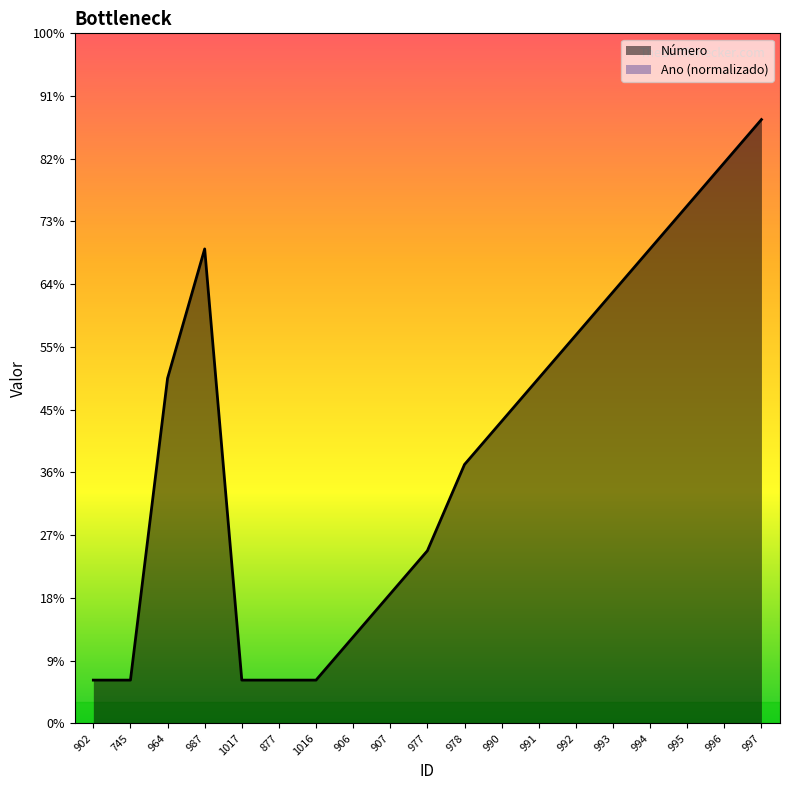

What is the minimum value shown in the chart?

1